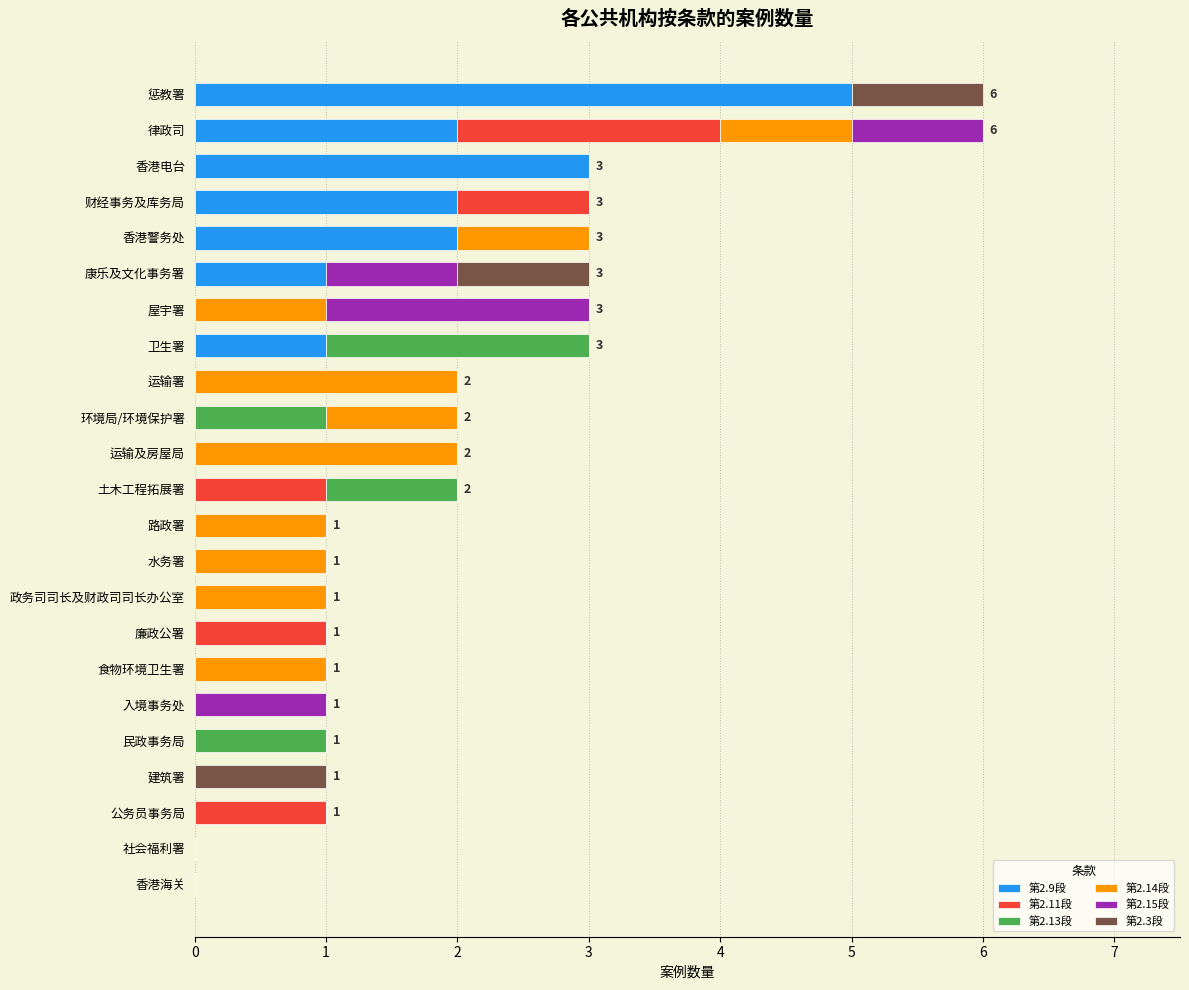

True or false: 第2.9段 has a value of 0 at 香港海关.

True